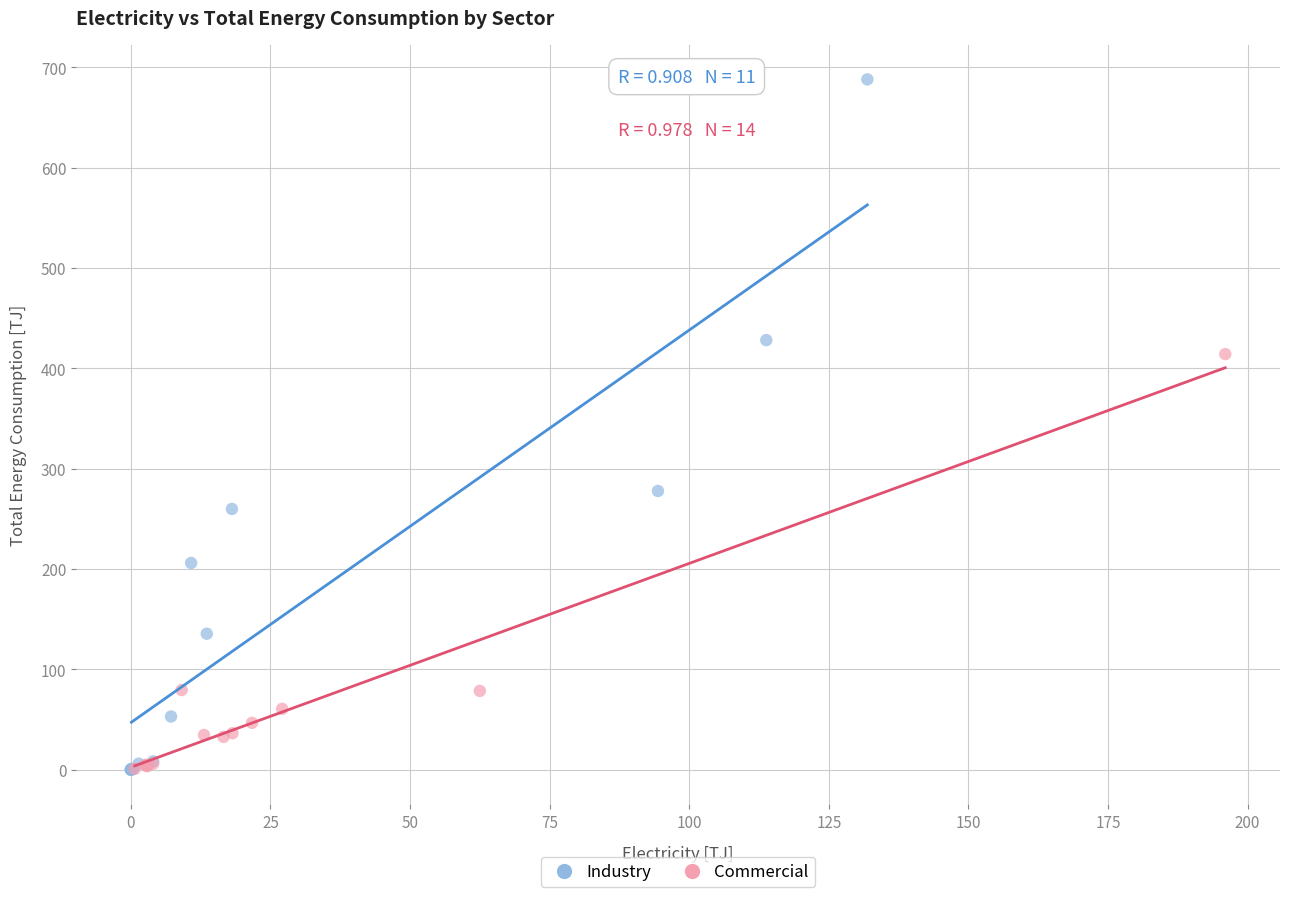

What are all the series names shown in the legend?

Industry, Commercial